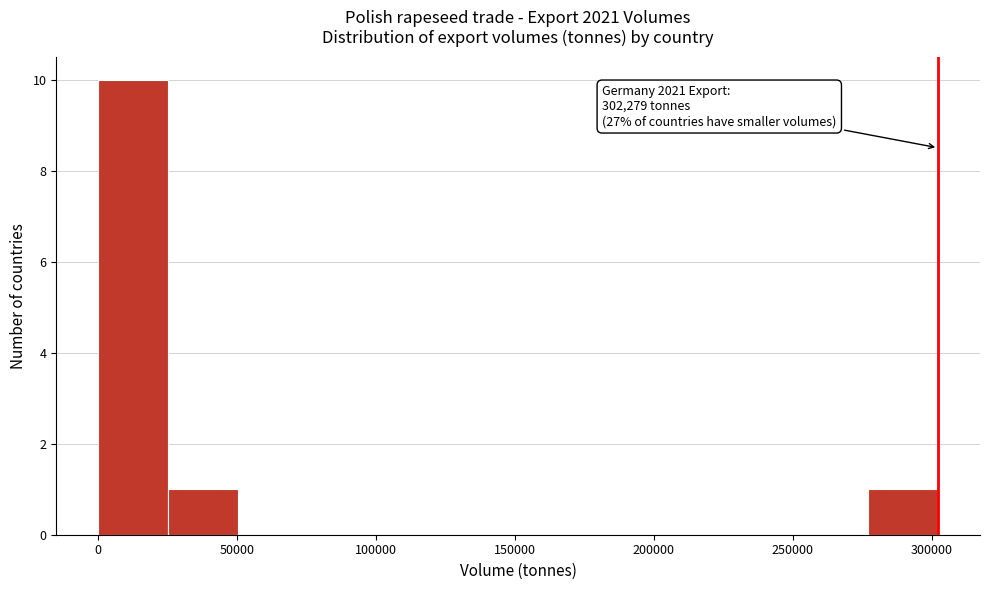

Over which range of the x-axis is the bar tallest?

0 to 25000